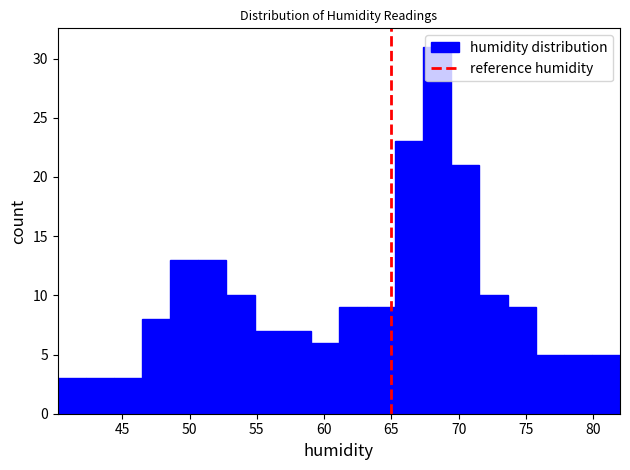

Reading left to right, list every bar in this chart as the range it spans on the x-axis followed by its height. Neither the bar edges nor the heights are printed on the chart, so give them approximately, as read against the axes.

40.0 to 42.5: 3
42.5 to 44.5: 3
44.5 to 46.5: 3
46.5 to 48.5: 8
48.5 to 50.5: 13
50.5 to 52.5: 13
52.5 to 55.0: 10
55.0 to 57.0: 7
57.0 to 59.0: 7
59.0 to 61.0: 6
61.0 to 63.0: 9
63.0 to 65.5: 9
65.5 to 67.5: 23
67.5 to 69.5: 31
69.5 to 71.5: 21
71.5 to 73.5: 10
73.5 to 75.5: 9
75.5 to 78.0: 5
78.0 to 80.0: 5
80.0 to 82.0: 5